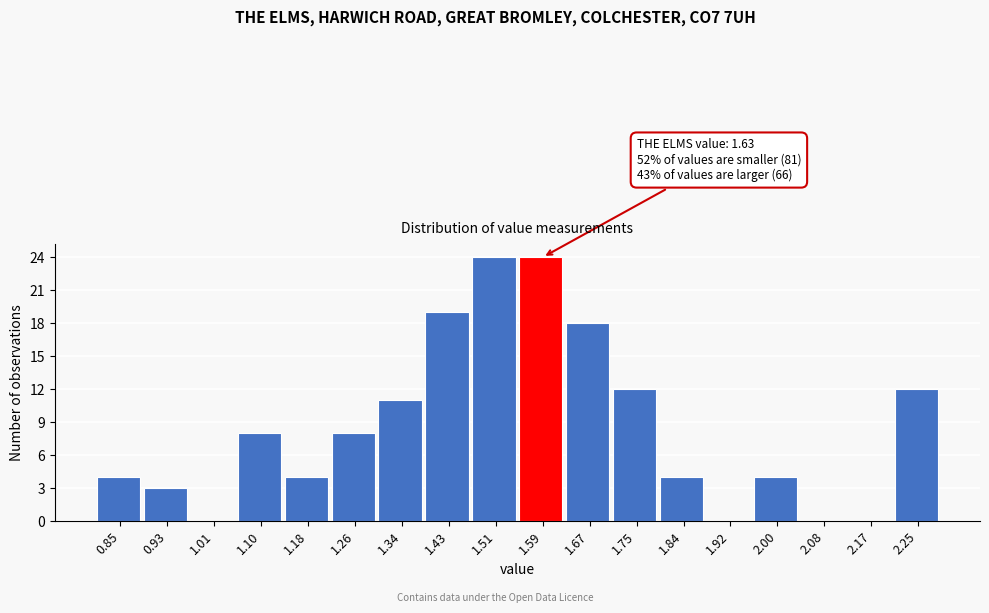

Reading left to right, what are all the values shown in this chart?

0.85=4	0.93=3	1.01=0	1.10=8	1.18=4	1.26=8	1.34=11	1.43=19	1.51=24	1.59=24	1.67=18	1.75=12	1.84=4	1.92=0	2.00=4	2.08=0	2.17=0	2.25=12